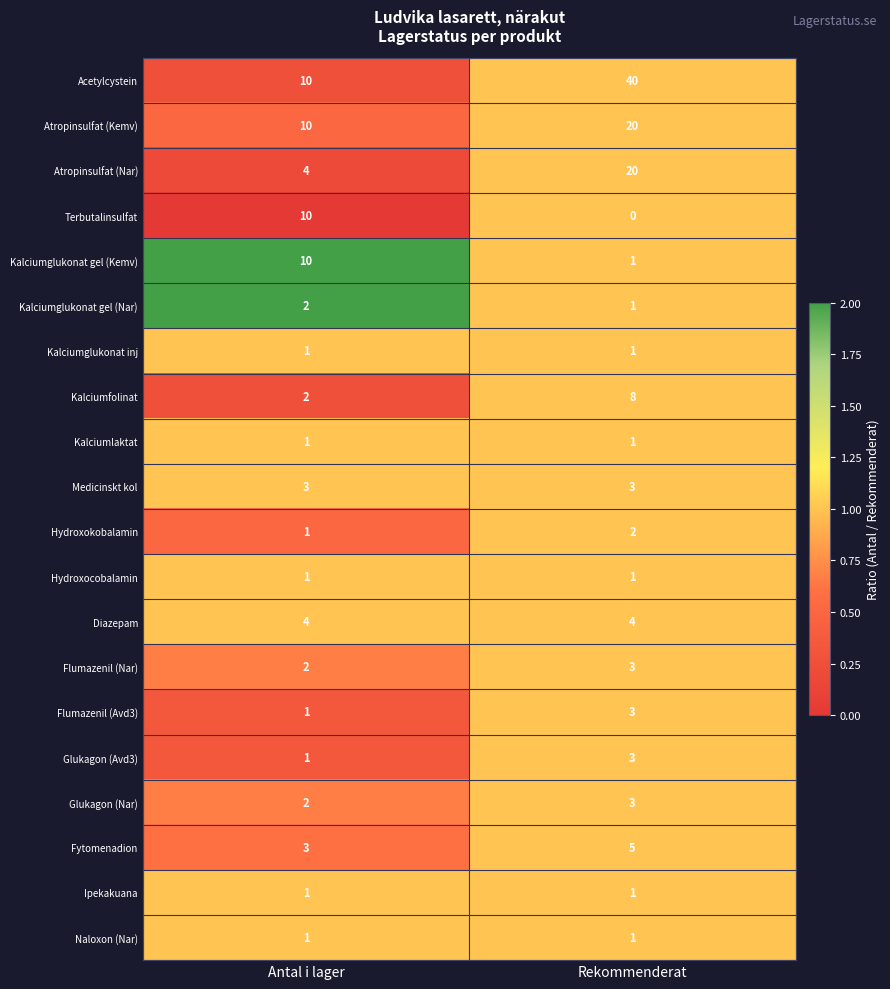

Read the Flumazenil (Avd3) value at Rekommenderat.

3